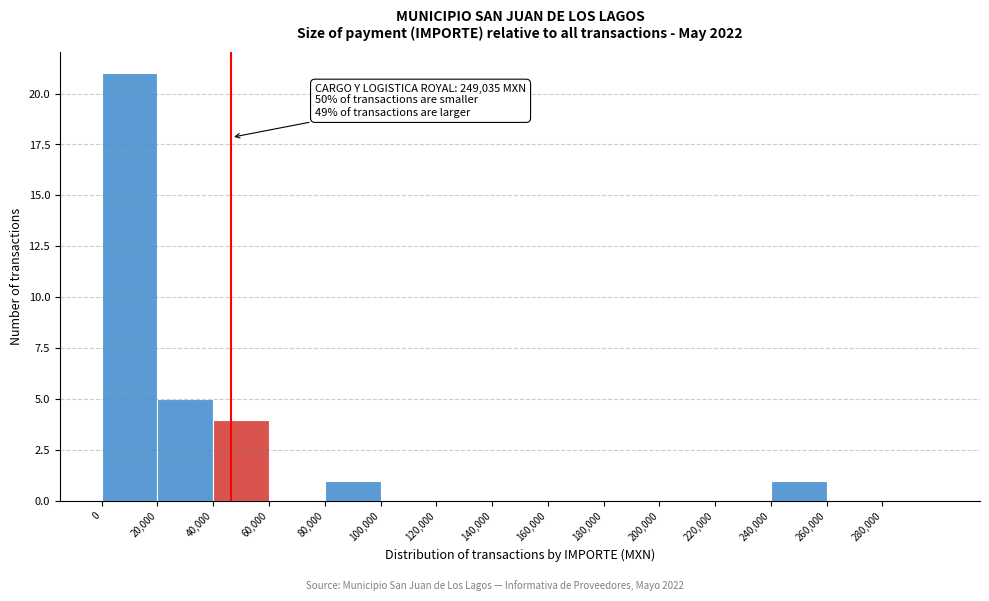

Over which range of the x-axis is the bar tallest?

0 to 20000